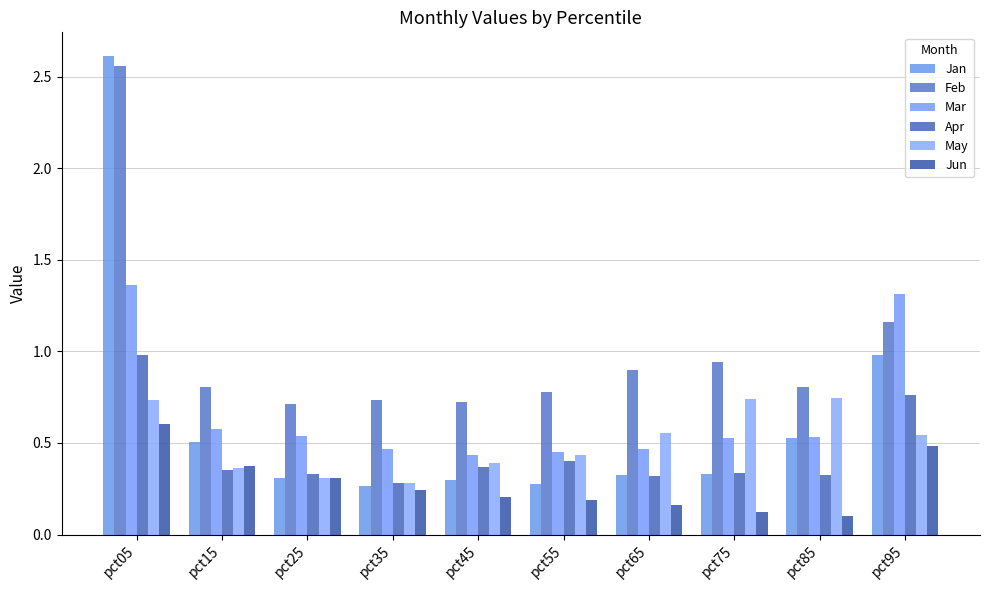

Are the bars grouped side by side (vs. stacked)?

Yes